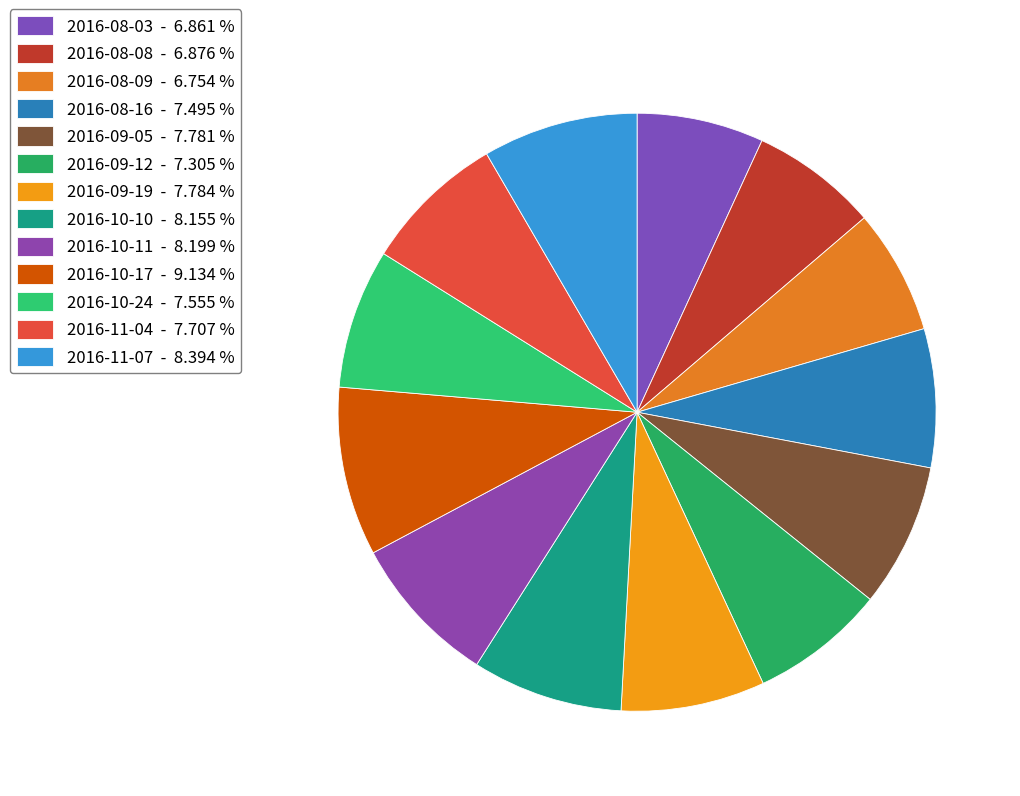

Combined, do 2016-08-08 and 2016-10-17 account for over 50%?

No